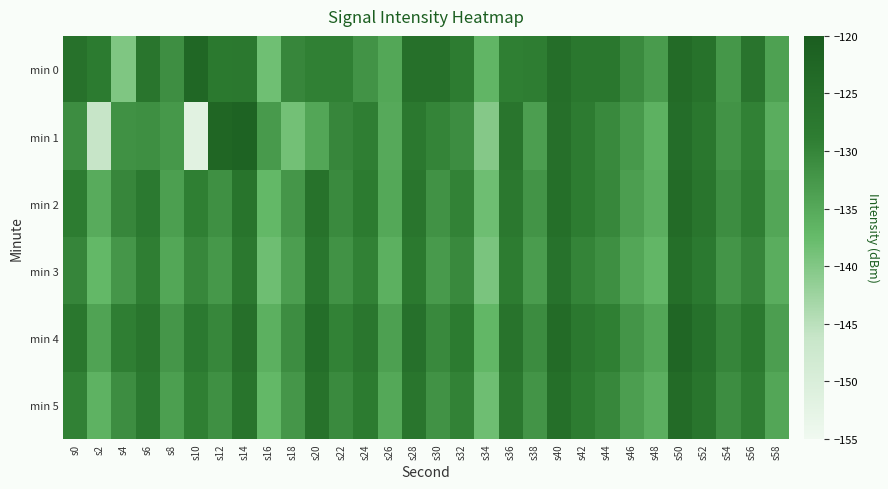

Reading left to right, extract all data points from this chart.

min 0: s0=-125.7	s2=-128.3	s4=-139.7	s6=-126.7	s8=-131.3	s10=-122.7	s12=-127.7	s14=-127.5	s16=-138.4	s18=-130.2	s20=-129.3	s22=-129.2	s24=-131.9	s26=-134.7	s28=-125.3	s30=-125.2	s32=-128.6	s34=-136.8	s36=-129.2	s38=-128.8	s40=-124.7	s42=-127.3	s44=-127.2	s46=-130.8	s48=-133.1	s50=-123.9	s52=-125.9	s54=-132.5	s56=-126.5	s58=-133.8
min 1: s0=-131.2	s2=-146.2	s4=-131.6	s6=-131.4	s8=-132.6	s10=-151.7	s12=-122.4	s14=-121.6	s16=-132.9	s18=-138.6	s20=-134.5	s22=-130.2	s24=-128.9	s26=-135.1	s28=-127.4	s30=-129.8	s32=-131.2	s34=-140.3	s36=-126.7	s38=-133.5	s40=-125.1	s42=-128.4	s44=-130.6	s46=-132.8	s48=-136.2	s50=-124.5	s52=-127.3	s54=-131.9	s56=-129.4	s58=-135.6
min 2: s0=-128.5	s2=-135.4	s4=-130.2	s6=-127.8	s8=-133.6	s10=-129.1	s12=-131.5	s14=-126.3	s16=-137.2	s18=-132.4	s20=-125.8	s22=-130.7	s24=-128.3	s26=-134.9	s28=-126.6	s30=-131.8	s32=-129.5	s34=-138.2	s36=-127.4	s38=-132.1	s40=-124.9	s42=-128.7	s44=-130.3	s46=-133.5	s48=-135.8	s50=-123.7	s52=-126.8	s54=-131.2	s56=-128.9	s58=-134.6
min 3: s0=-130.1	s2=-137.2	s4=-132.4	s6=-128.9	s8=-134.7	s10=-130.3	s12=-132.6	s14=-127.5	s16=-138.3	s18=-133.5	s20=-126.9	s22=-131.8	s24=-129.4	s26=-136.0	s28=-127.7	s30=-132.9	s32=-130.6	s34=-139.3	s36=-128.5	s38=-133.2	s40=-126.0	s42=-129.8	s44=-131.4	s46=-134.6	s48=-136.9	s50=-124.8	s52=-127.9	s54=-132.3	s56=-130.0	s58=-135.7
min 4: s0=-127.3	s2=-134.1	s4=-129.0	s6=-126.6	s8=-132.4	s10=-127.9	s12=-130.3	s14=-125.1	s16=-136.0	s18=-131.2	s20=-124.6	s22=-129.5	s24=-127.1	s26=-133.7	s28=-125.4	s30=-130.6	s32=-128.3	s34=-137.0	s36=-126.2	s38=-131.0	s40=-123.7	s42=-127.5	s44=-129.1	s46=-132.3	s48=-134.6	s50=-122.5	s52=-125.6	s54=-130.0	s56=-127.7	s58=-133.4
min 5: s0=-129.4	s2=-136.3	s4=-131.1	s6=-127.8	s8=-133.6	s10=-129.1	s12=-131.5	s14=-126.3	s16=-137.2	s18=-132.4	s20=-125.8	s22=-130.7	s24=-128.3	s26=-134.9	s28=-126.6	s30=-131.8	s32=-129.5	s34=-138.2	s36=-127.4	s38=-132.1	s40=-124.9	s42=-128.7	s44=-130.3	s46=-133.5	s48=-135.8	s50=-123.7	s52=-126.8	s54=-131.2	s56=-128.9	s58=-134.6